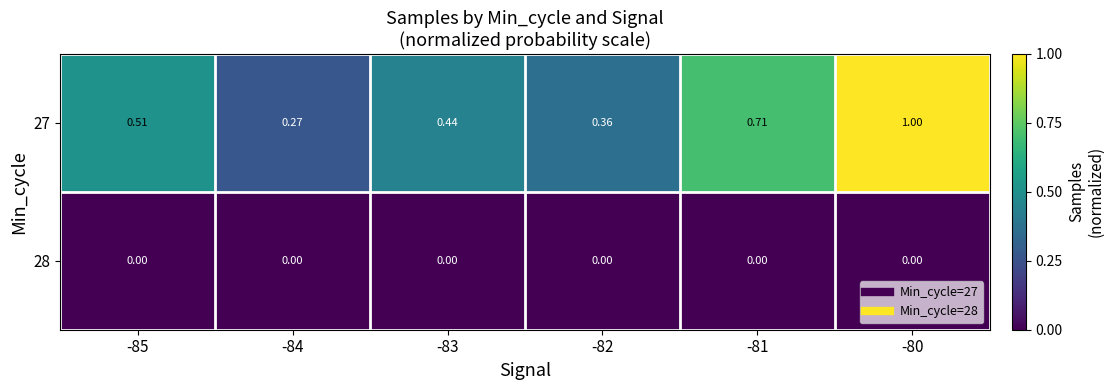

List the series in order of their overall mean, highest first.

27, 28